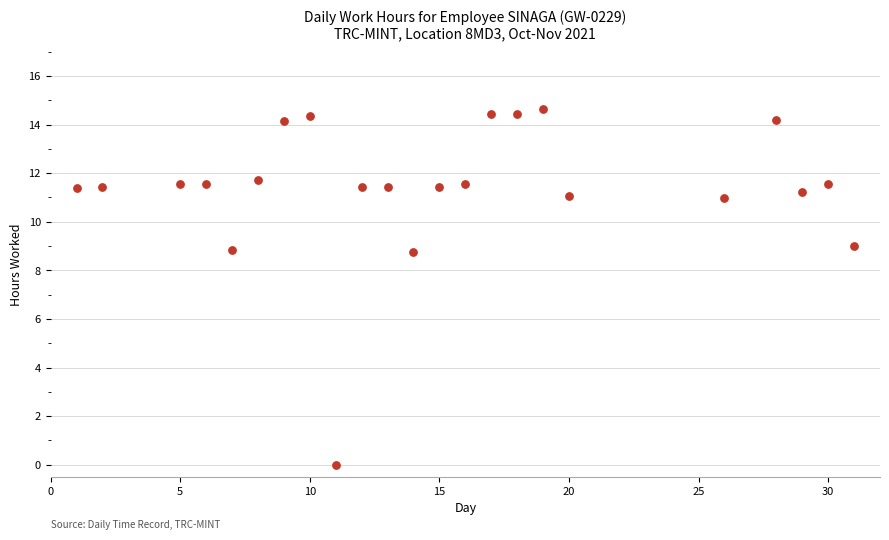

What is the range of Y values (max minus min)?

14.6